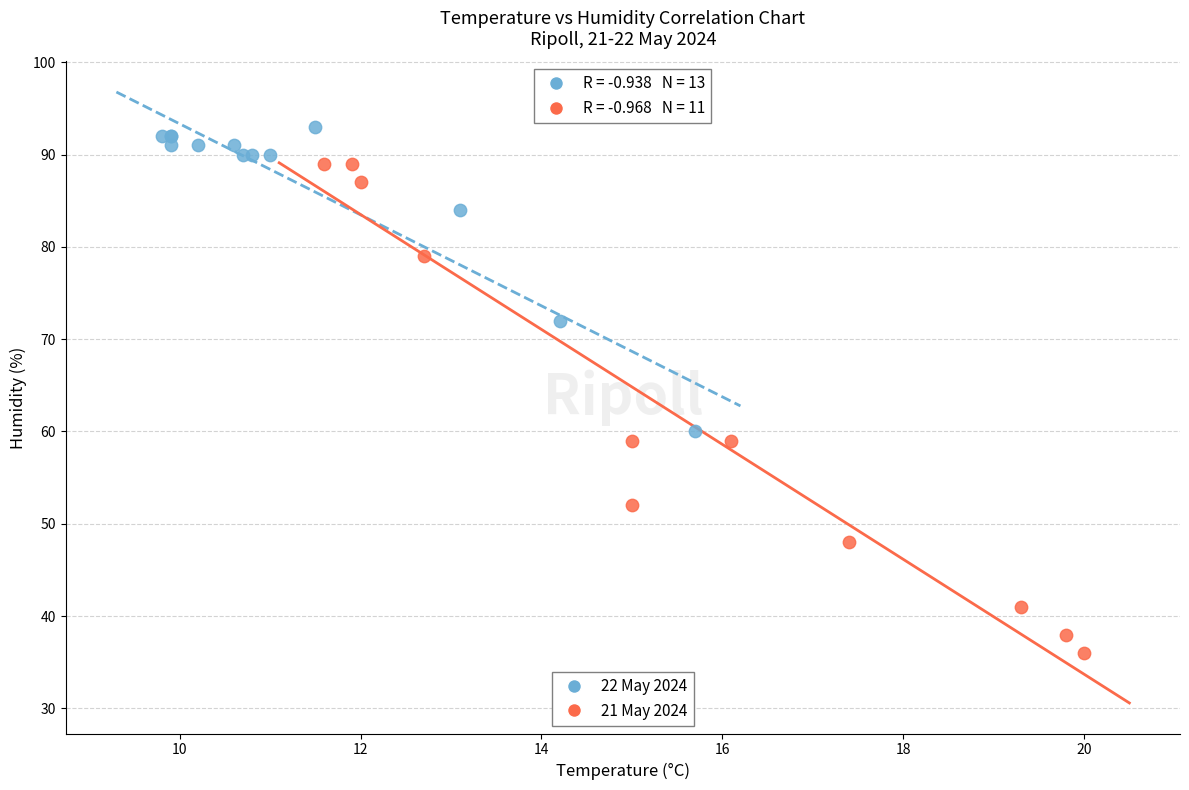

Which series has the largest Y range (max minus min)?

21 May 2024